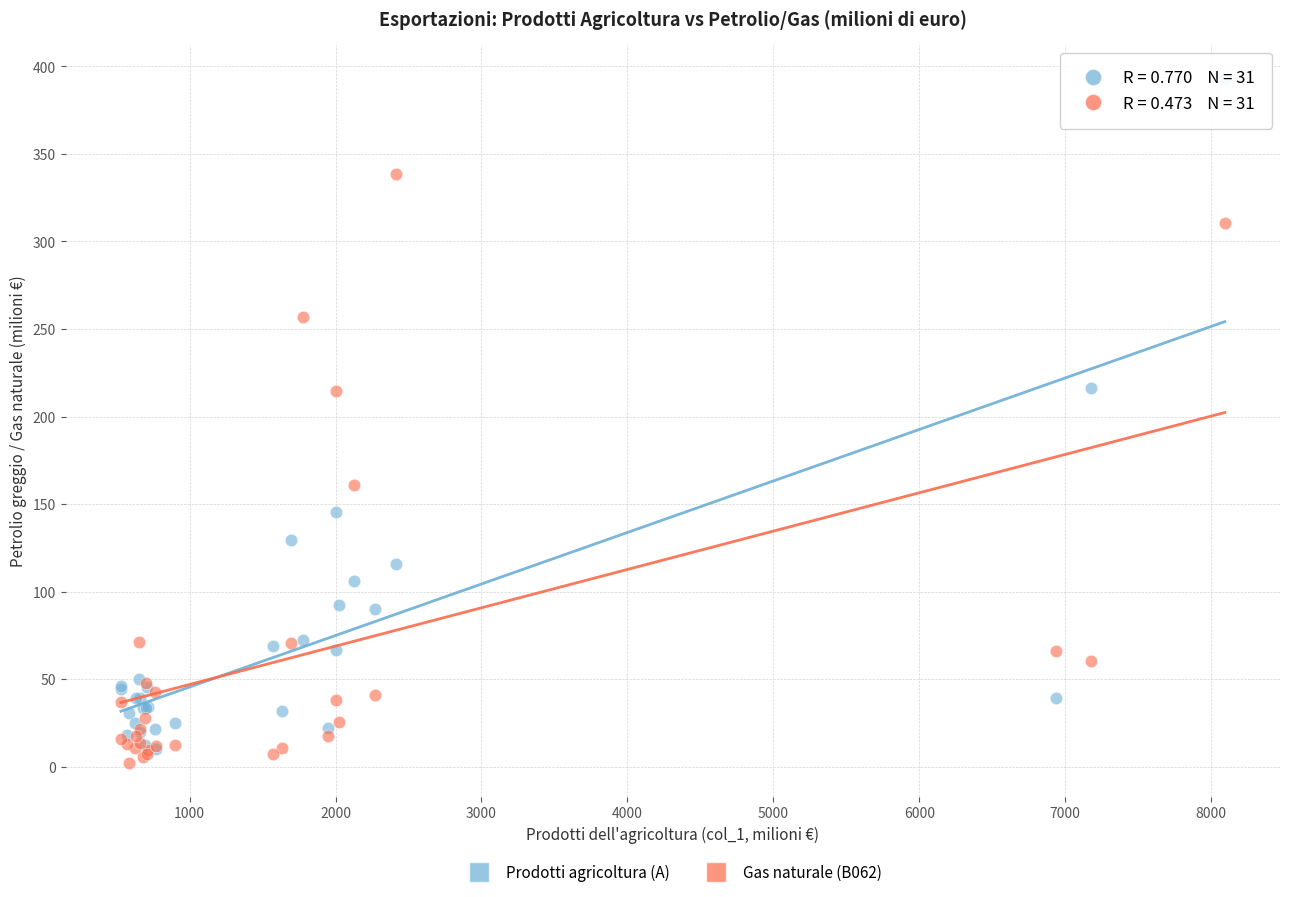

Which series reaches the maximum Y coordinate?

Prodotti agricoltura (A)